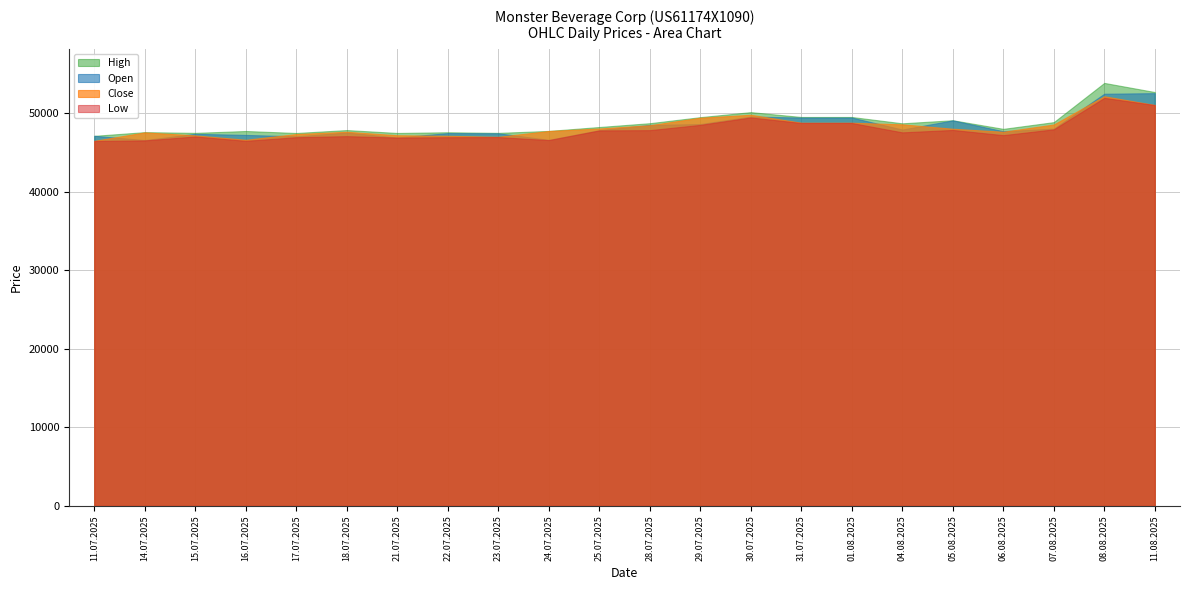

The Low series shows 12164 at 04.08.2025. True or false?

False